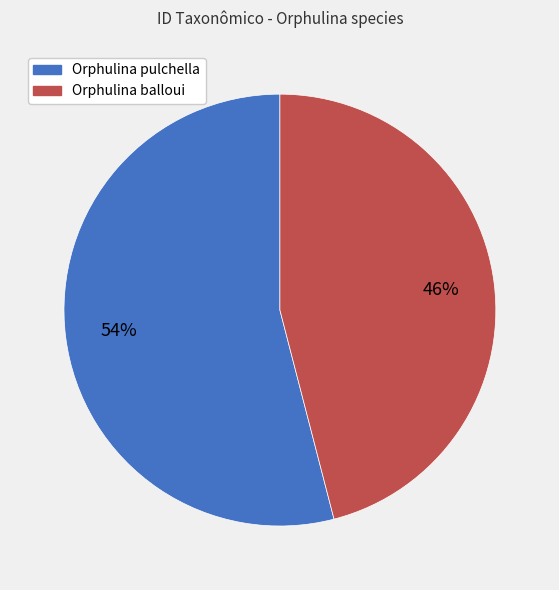

Does any single category account for the majority?

Yes